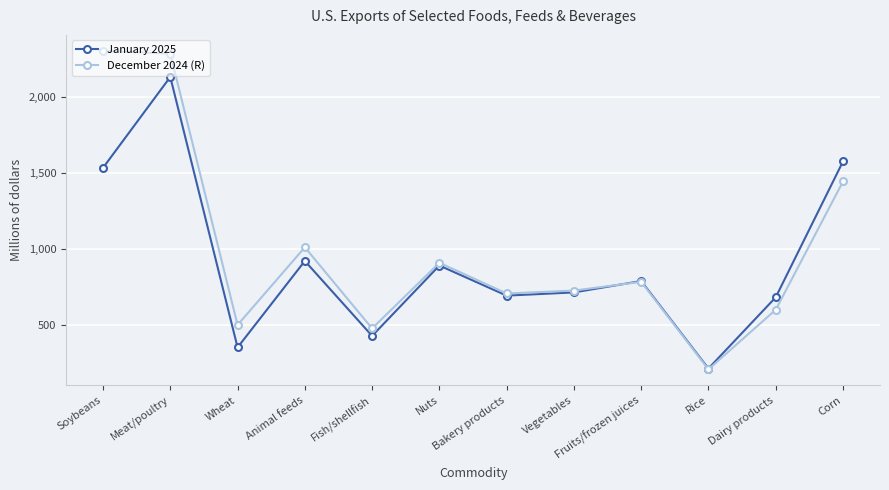

The December 2024 (R) series shows 725 at Vegetables. True or false?

True